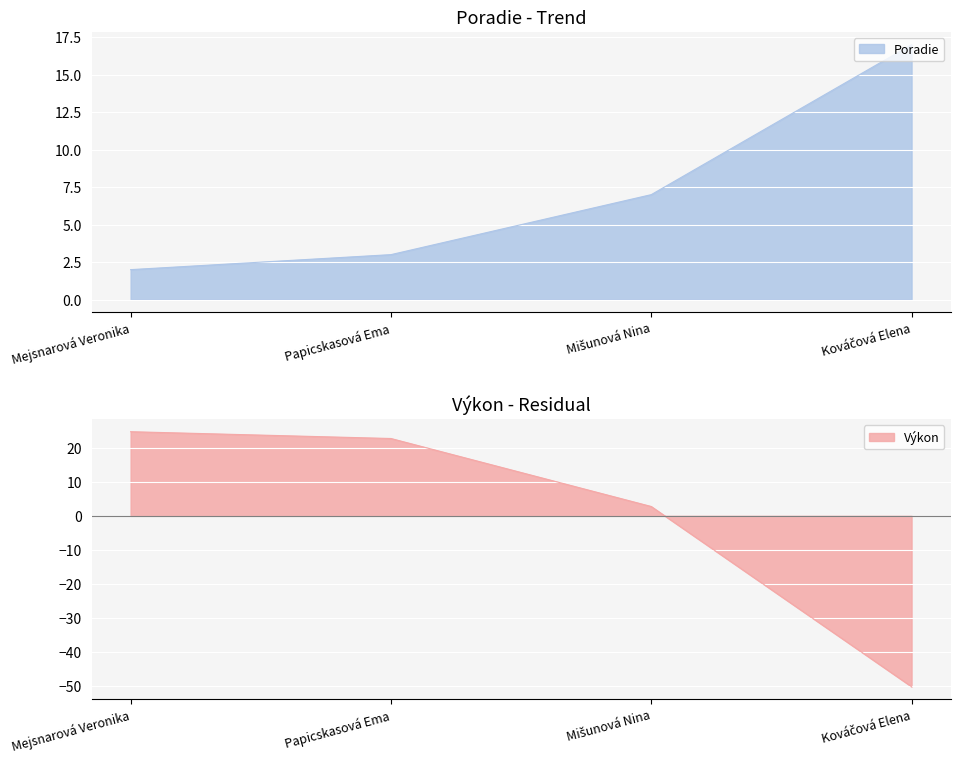

What is the difference between the second highest and second lowest values in the Poradie series?

4